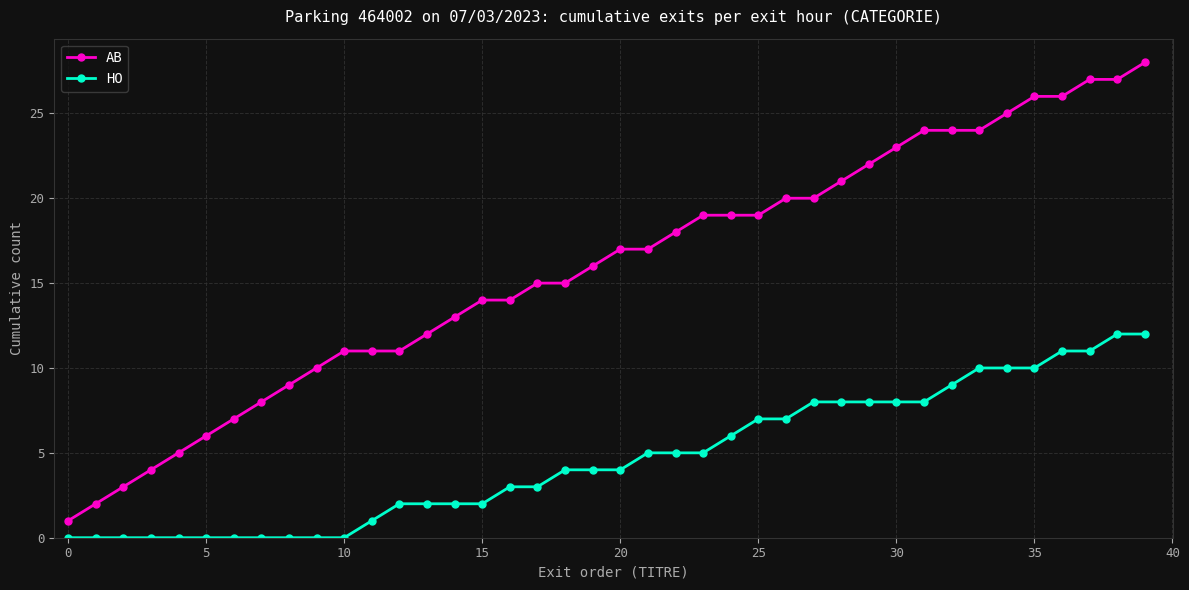

What is the value of the AB point at the 19th from the left?

15